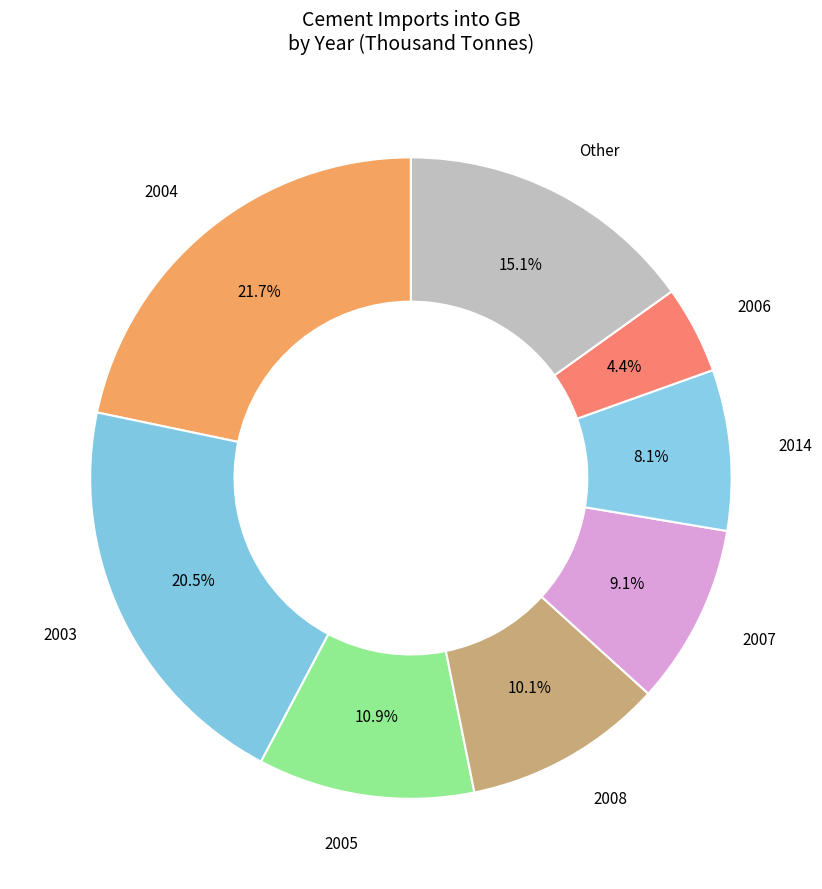

Is there a majority slice in this chart?

No